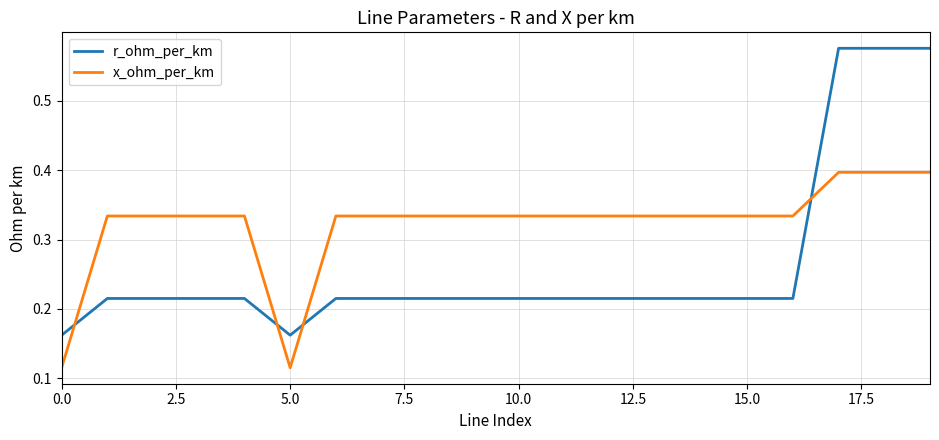

Rank the series by their average value, from lowest to highest.

r_ohm_per_km, x_ohm_per_km